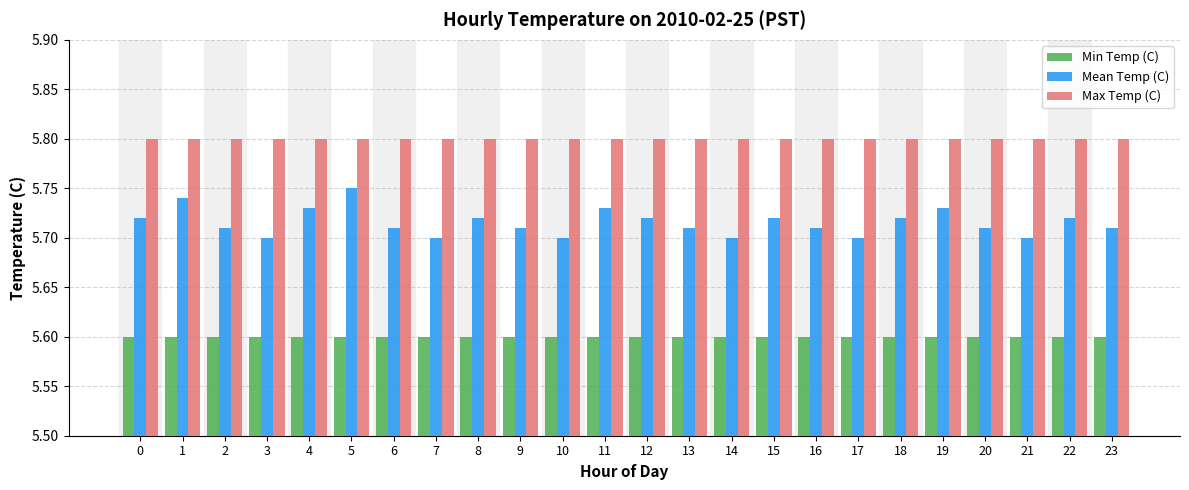

True or false: Max Temp (C) has a value of 3.8 at 17.

False